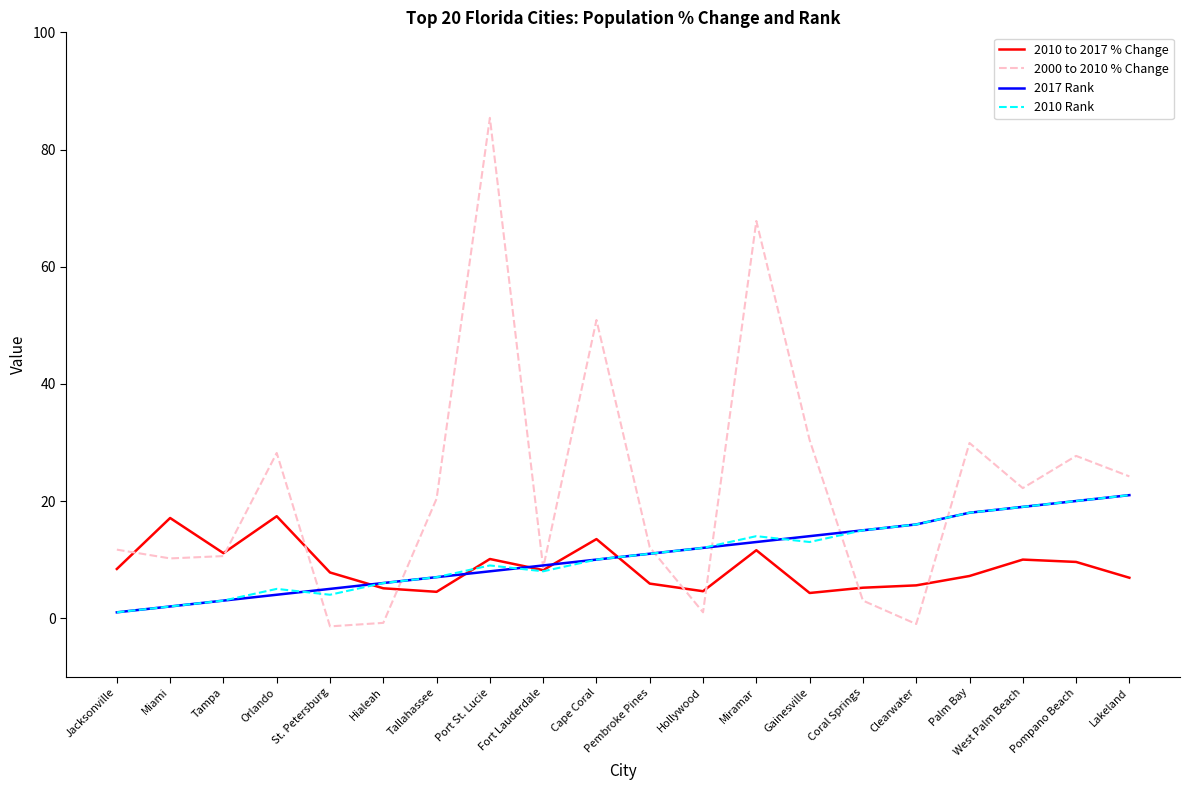

Is the value of 2010 to 2017 % Change at Palm Bay greater than the value of 2000 to 2010 % Change at Coral Springs?

Yes